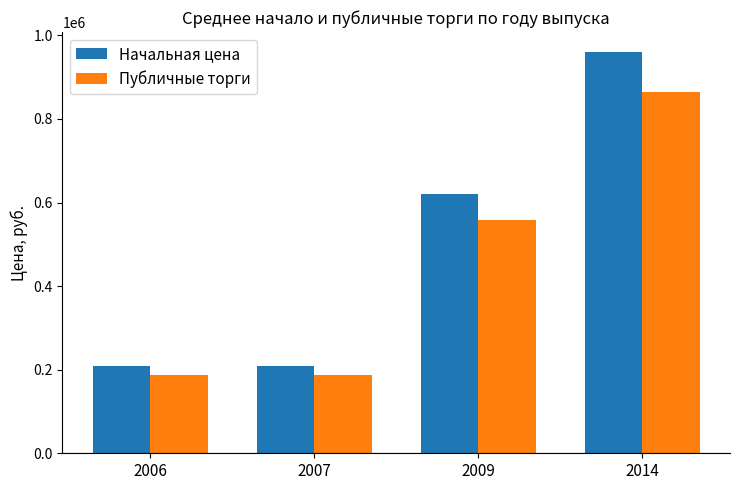

List the series in order of their peak value, lowest first.

Публичные торги, Начальная цена